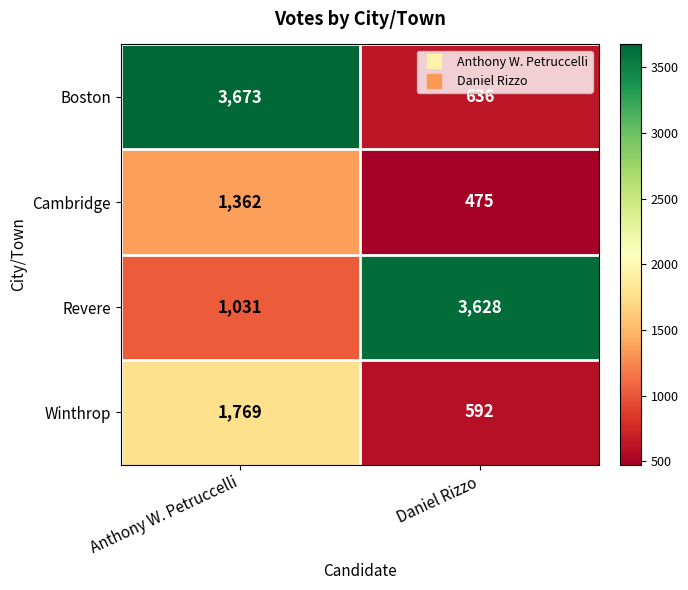

Which series has the largest total across all categories?

Revere